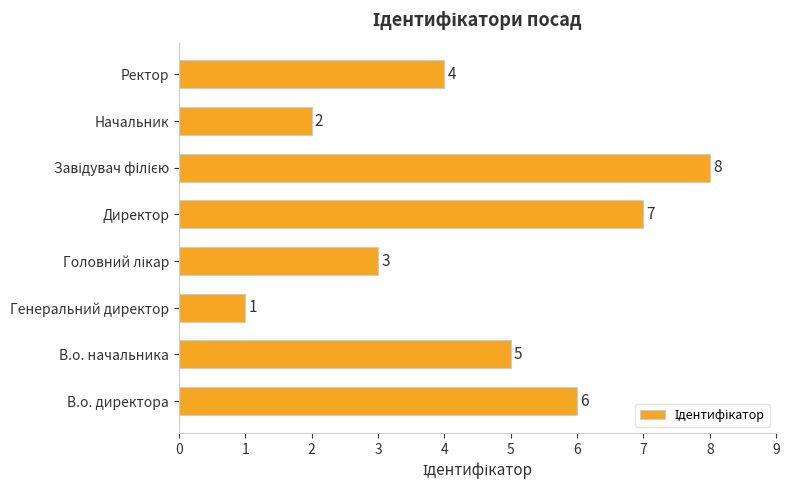

What is the maximum value shown in the chart?

8